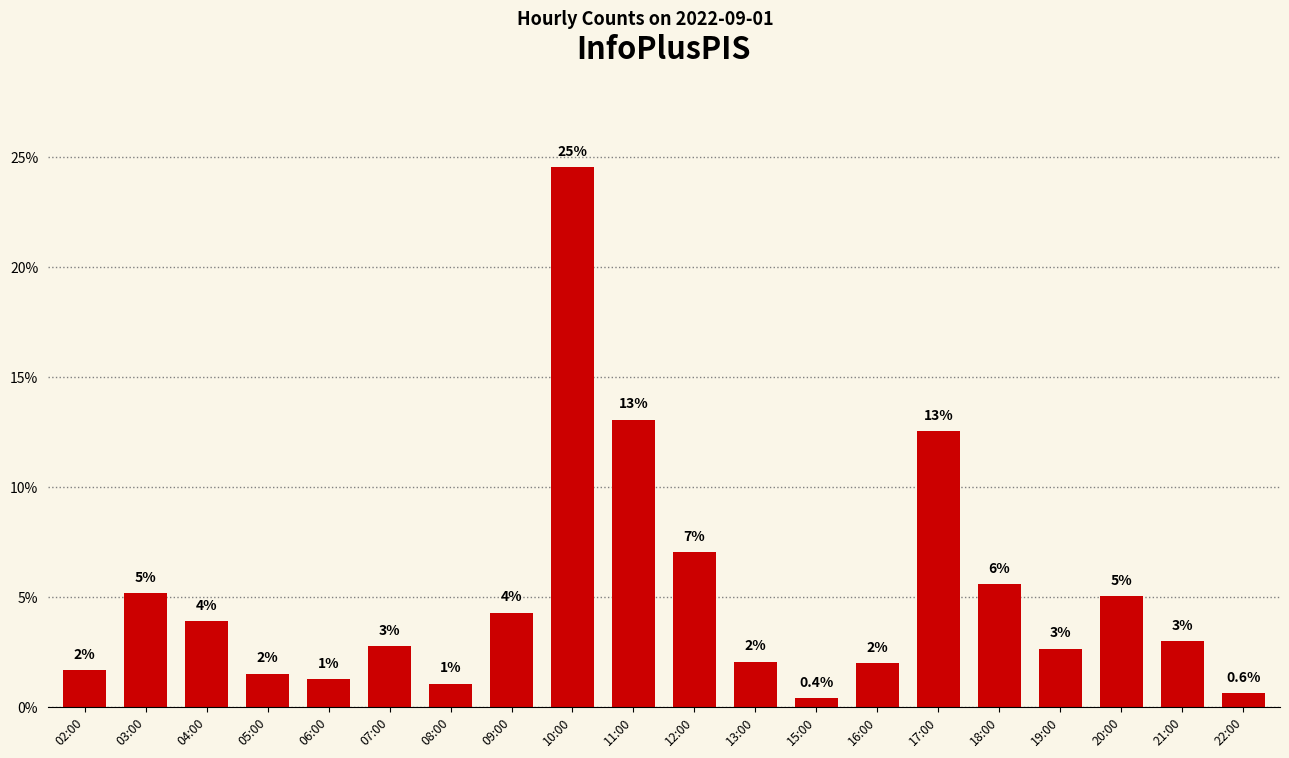

List the labels in order of value, smallest first.

15:00, 22:00, 08:00, 06:00, 05:00, 02:00, 16:00, 13:00, 19:00, 07:00, 21:00, 04:00, 09:00, 20:00, 03:00, 18:00, 12:00, 17:00, 11:00, 10:00